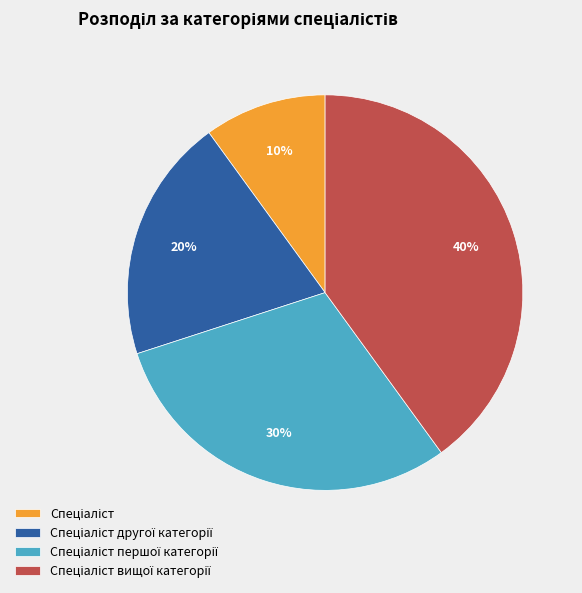

Does any single category account for the majority?

No